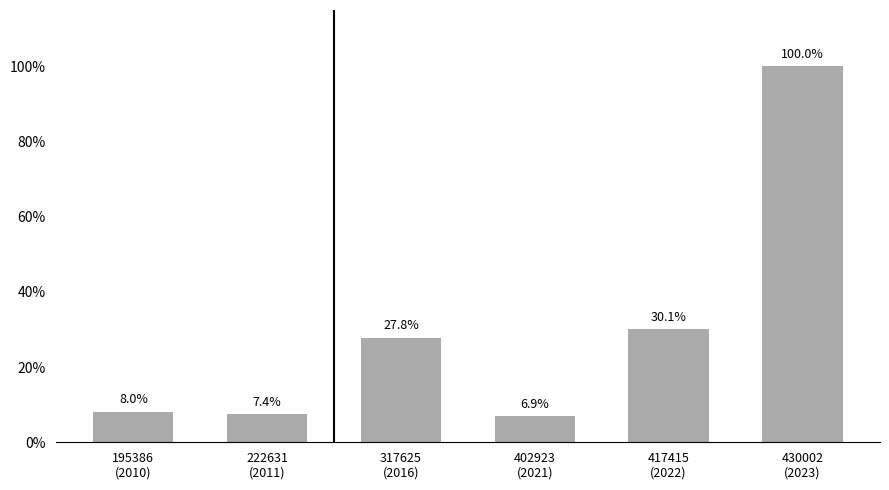

What is the change in value from 417415
(2022) to 430002
(2023)?

+45300000